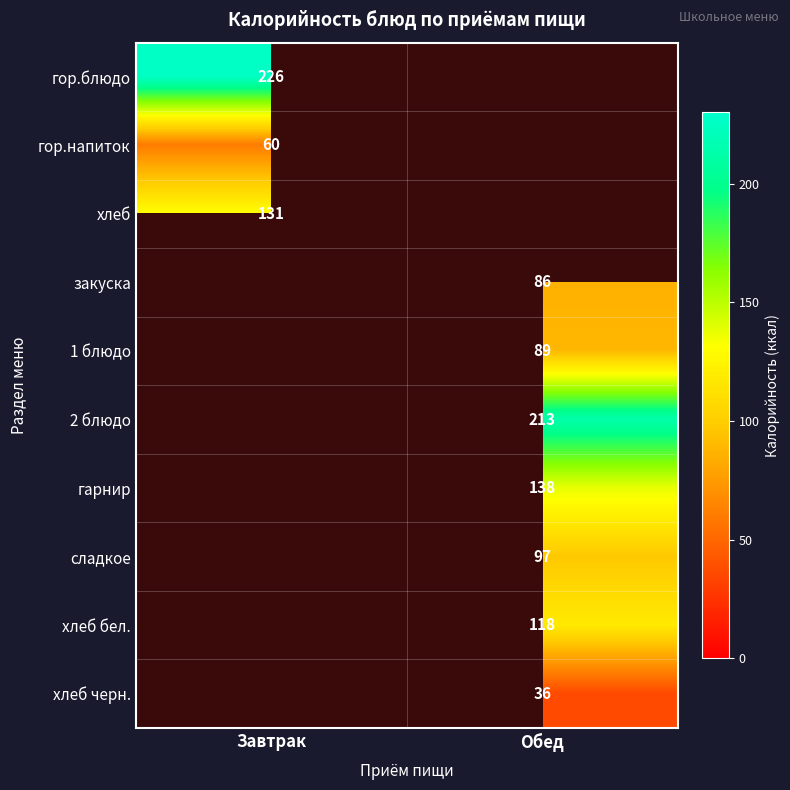

What is the greatest value displayed?

226.0